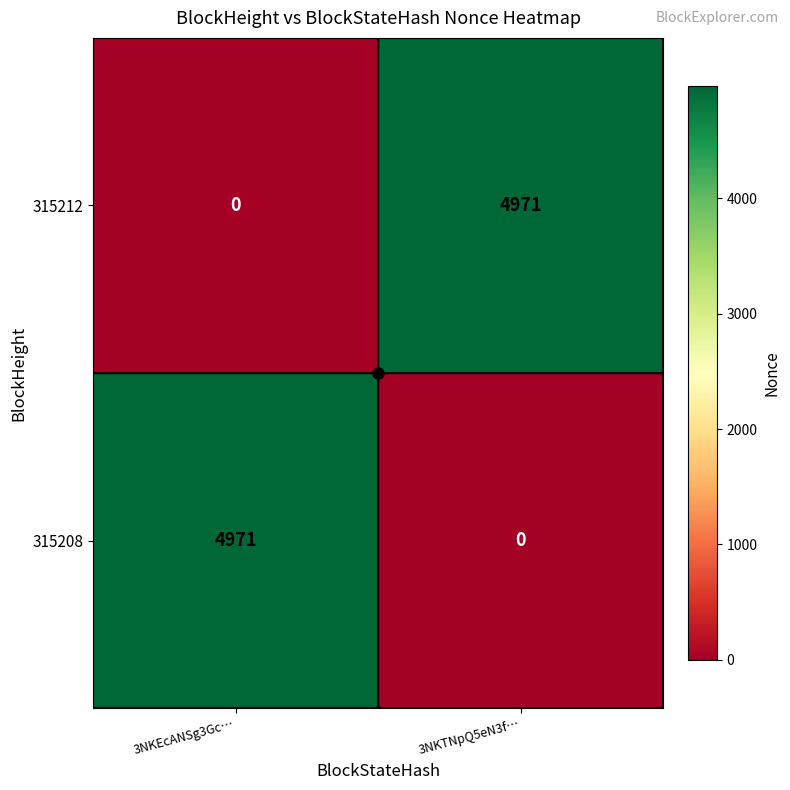

What is the total value across all series at 3NKTNpQ5eN3f…?

4971